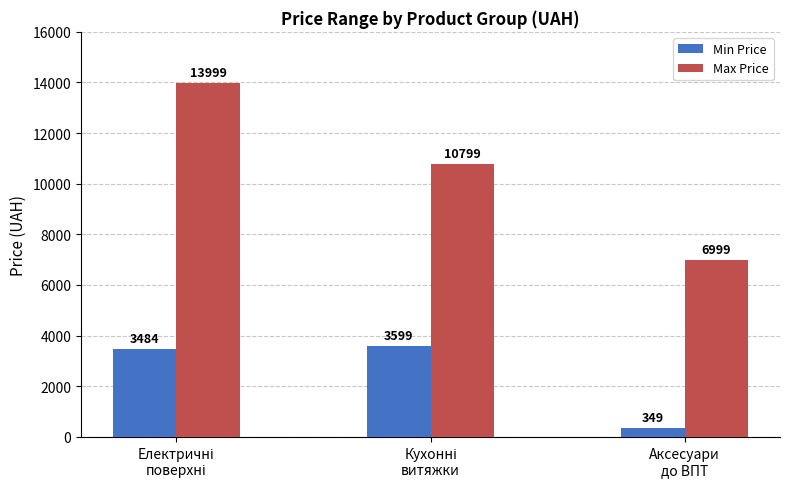

What is the spread (max minus min) of values at Аксесуари
до ВПТ?

6650